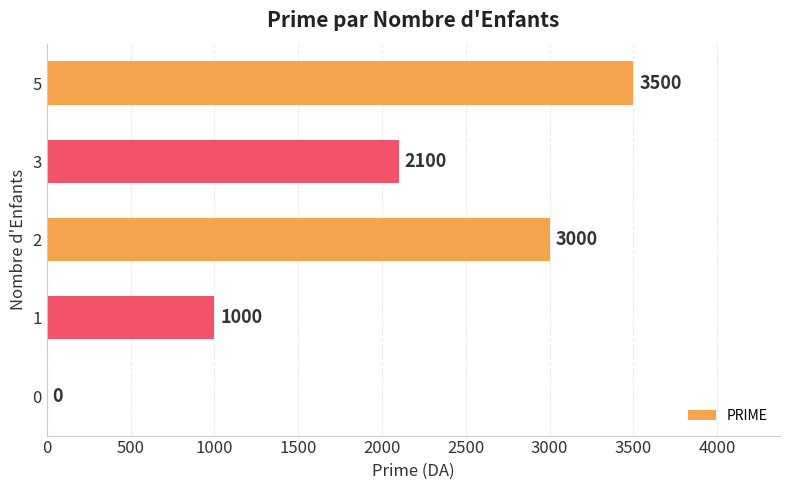

Reading bottom to top, what are all the values shown in this chart?

0=0	1=1000	2=3000	3=2100	5=3500